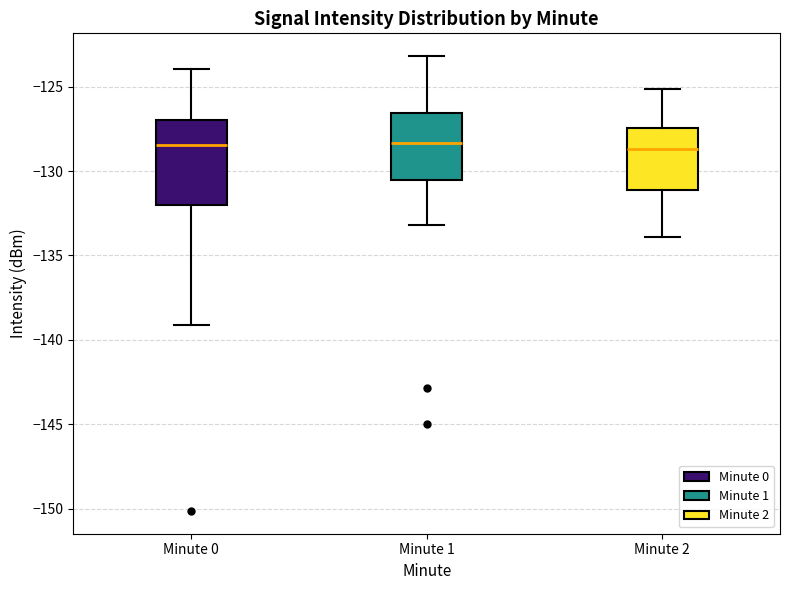

Reading left to right, read every box against the y-axis: the position of its median line, the range the box covers, and the ends of its whiskers. The values are not printed on the chart, so give them approximately, as read against the axis.

Minute 0: median -128.5, box -132.0 to -127.0, whiskers -139.0 to -124.0
Minute 1: median -128.5, box -130.5 to -126.5, whiskers -133.0 to -123.0
Minute 2: median -128.5, box -131.0 to -127.5, whiskers -134.0 to -125.0